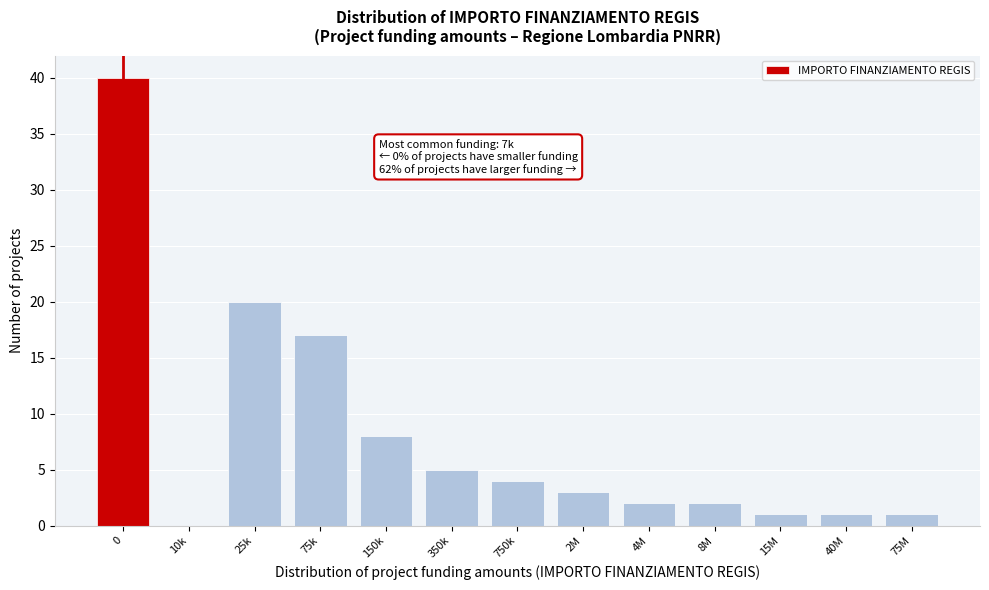

Reading right to left, what are all the values shown in this chart?

75M=1	40M=1	15M=1	8M=2	4M=2	2M=3	750k=4	350k=5	150k=8	75k=17	25k=20	10k=0	0=40